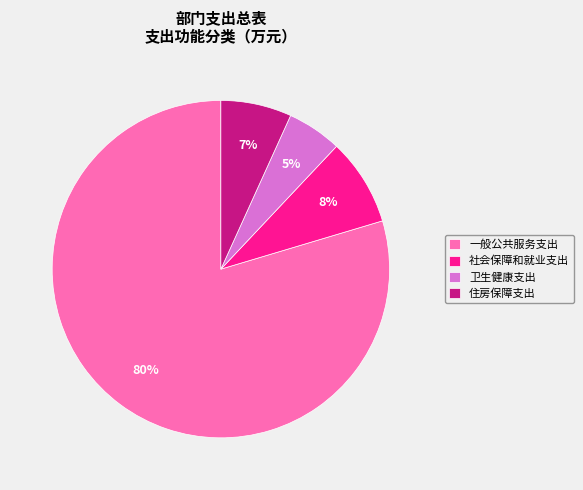

Which category has the biggest portion of the pie?

一般公共服务支出